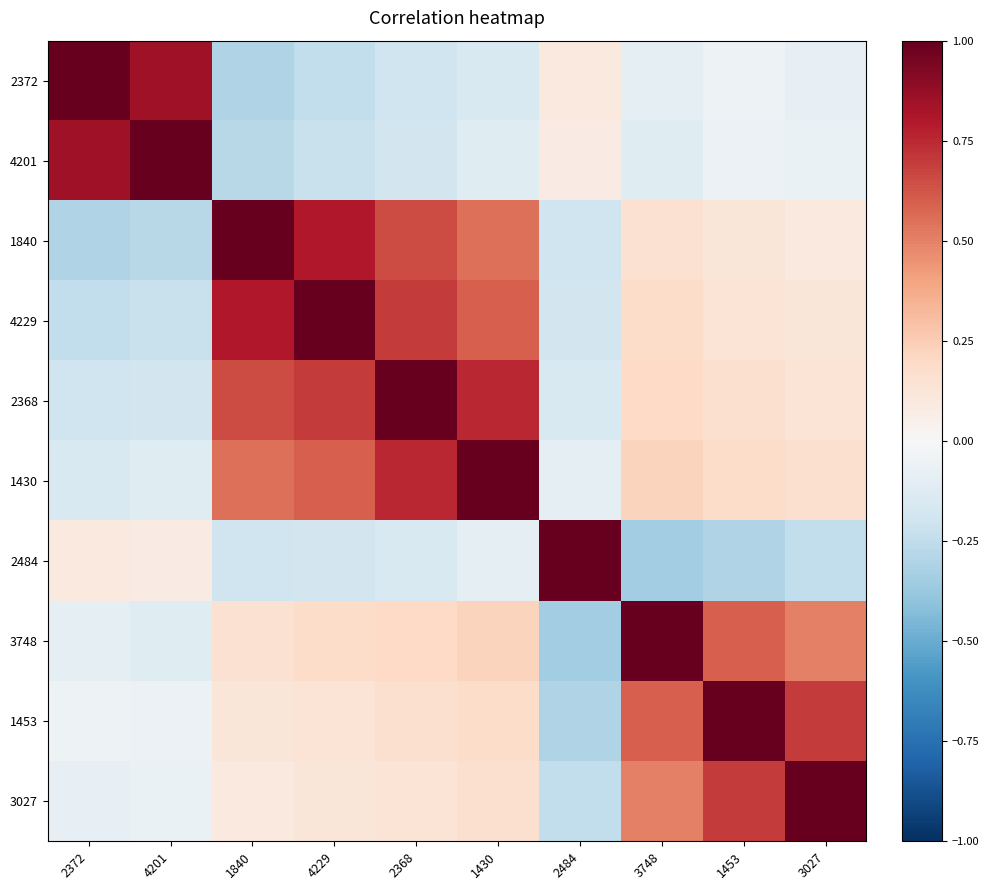

Which has a higher value, 1453 or 4229?

1453